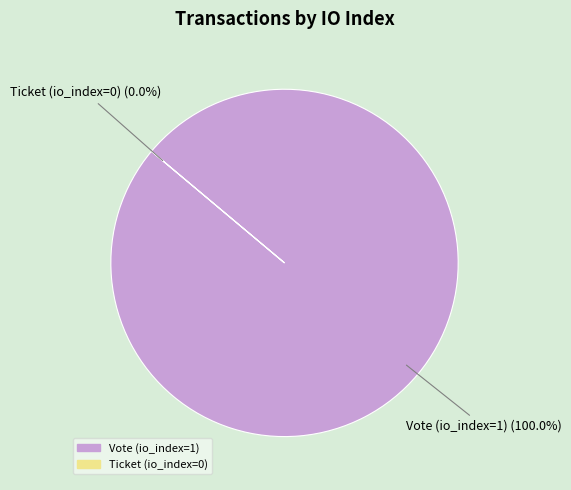

Is it true that Vote (io_index=1) is 100% of the pie?

True